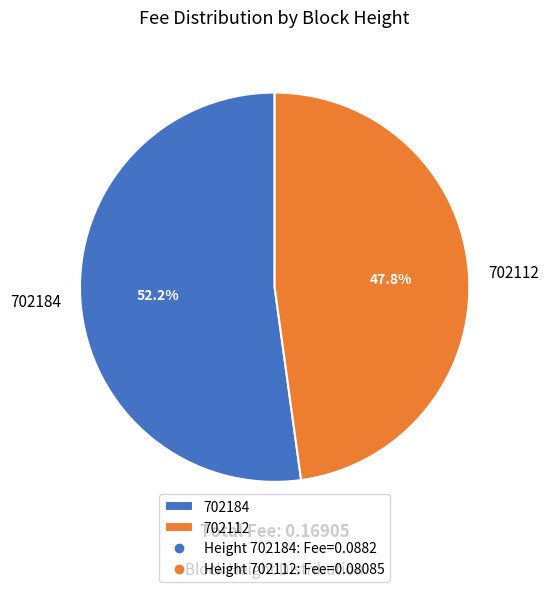

How many slices are in this pie chart?

2